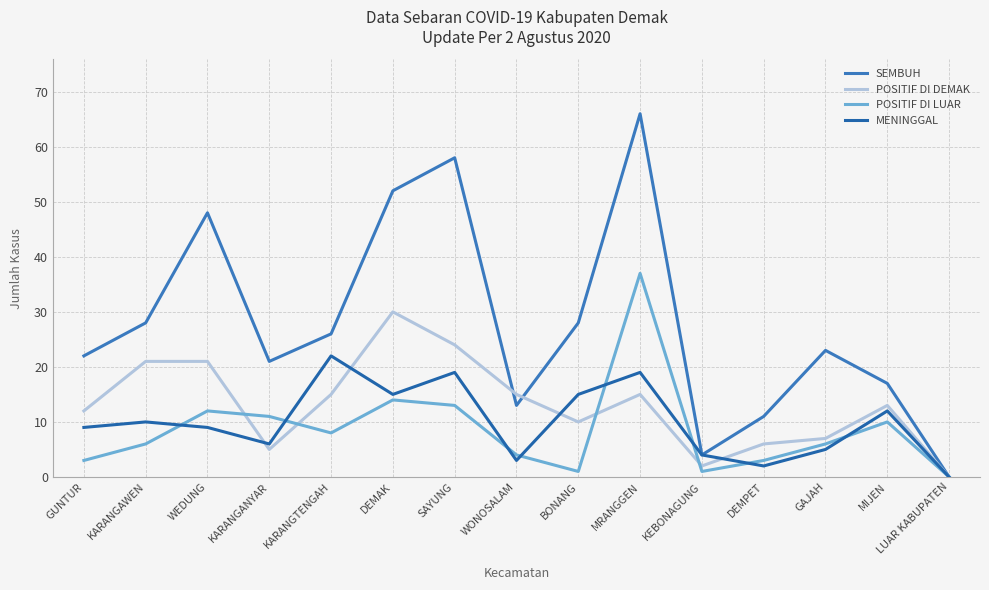

The SEMBUH series shows 17 at MIJEN. True or false?

True